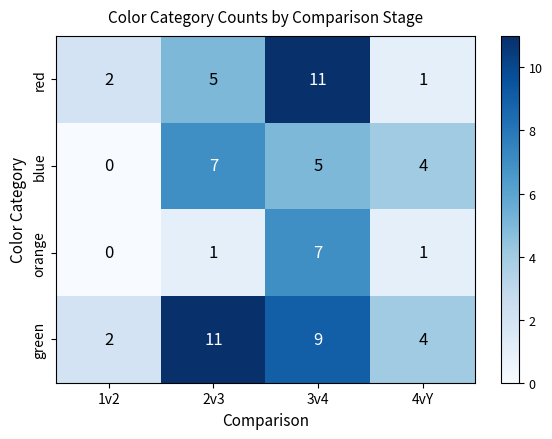

What is the spread (max minus min) of values at 4vY?

3